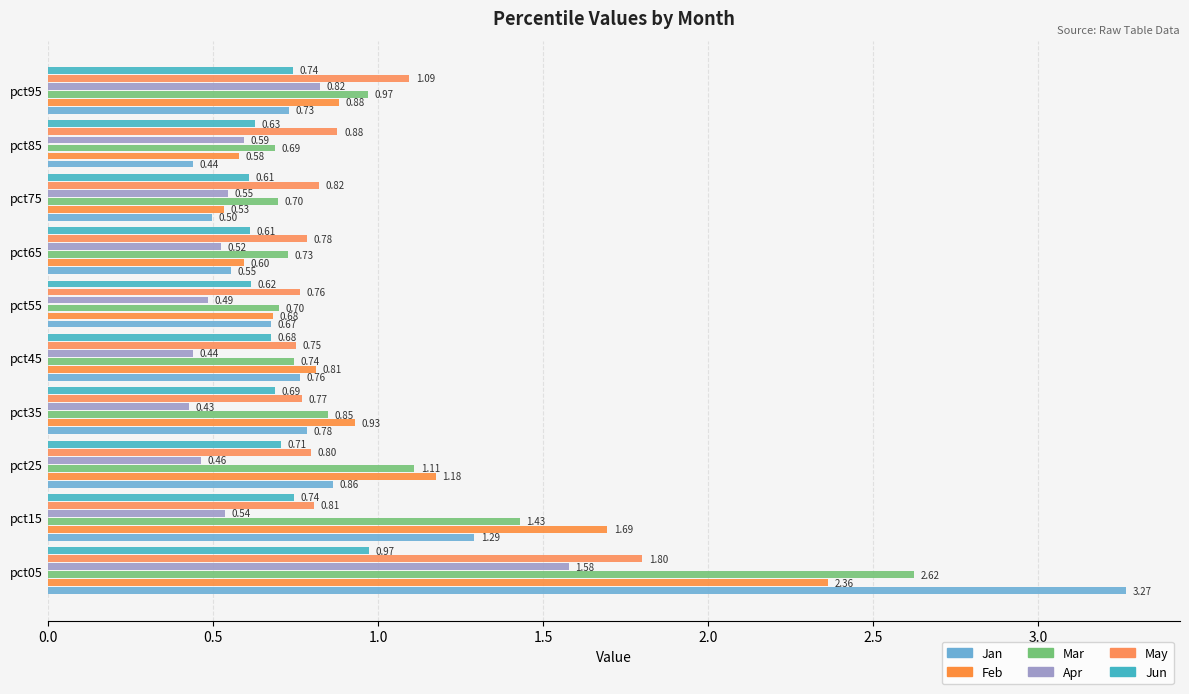

Rank the series by their maximum value, from lowest to highest.

Jun, Apr, May, Feb, Mar, Jan